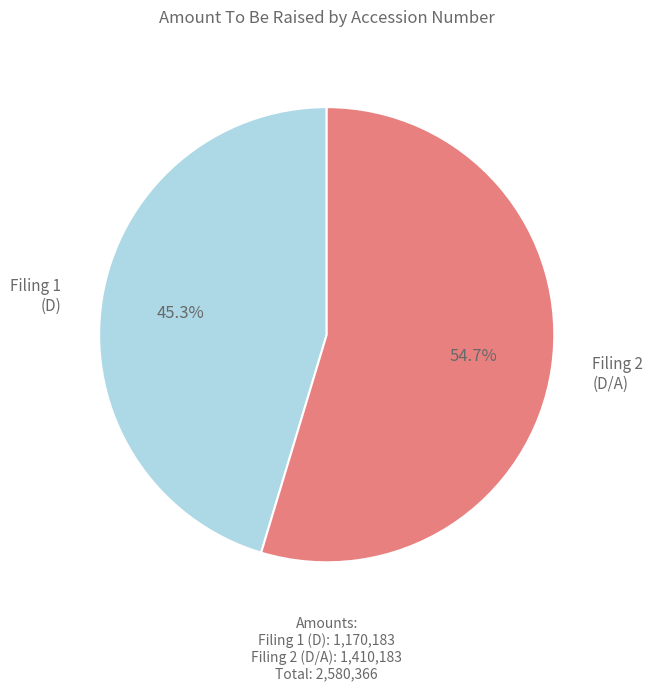

Is there any slice that represents more than half of the pie?

Yes